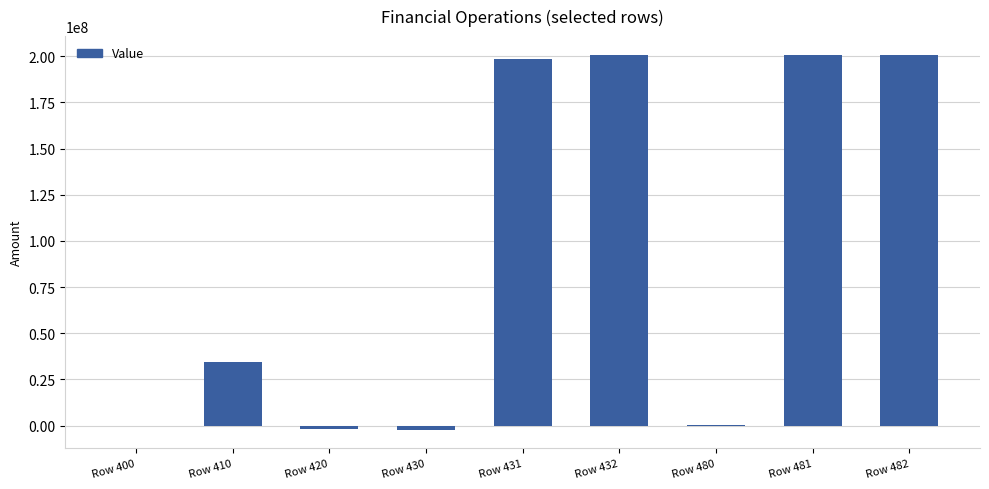

Which has a higher value, Row 481 or Row 400?

Row 481